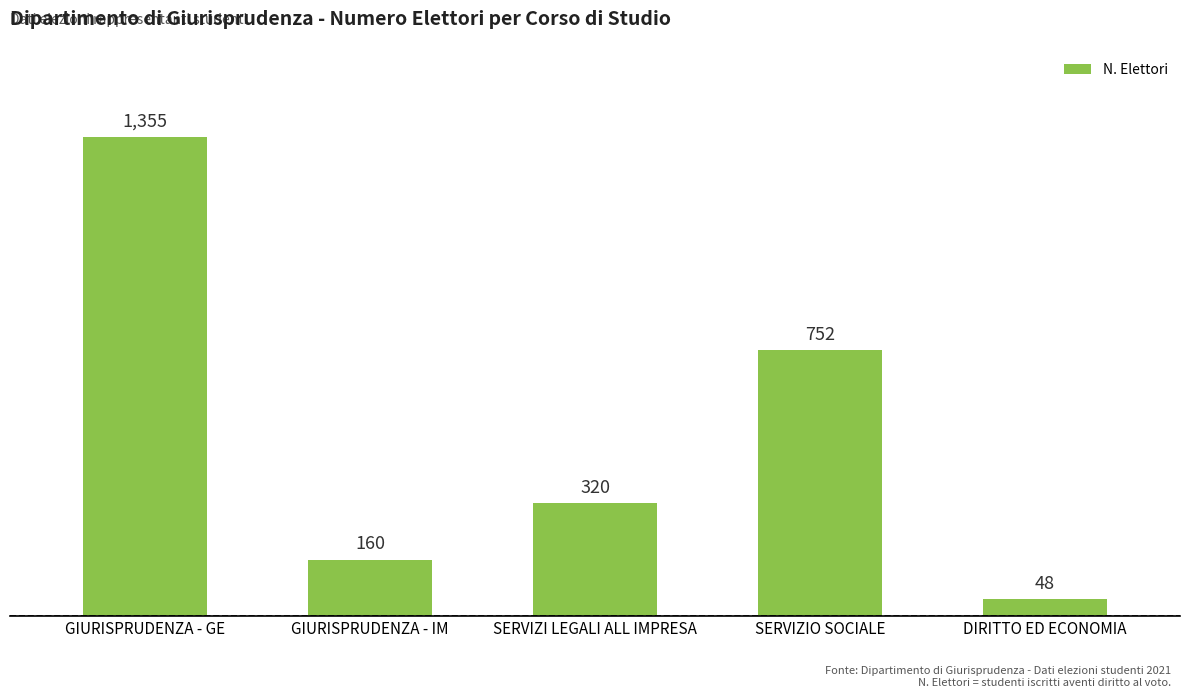

What is the change in value from SERVIZI LEGALI ALL IMPRESA to DIRITTO ED ECONOMIA?

-272